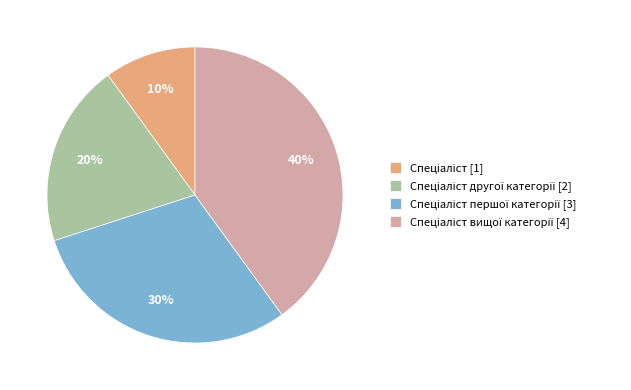

To the nearest percent, what is the difference between the largest and smallest slice percentages?

30%